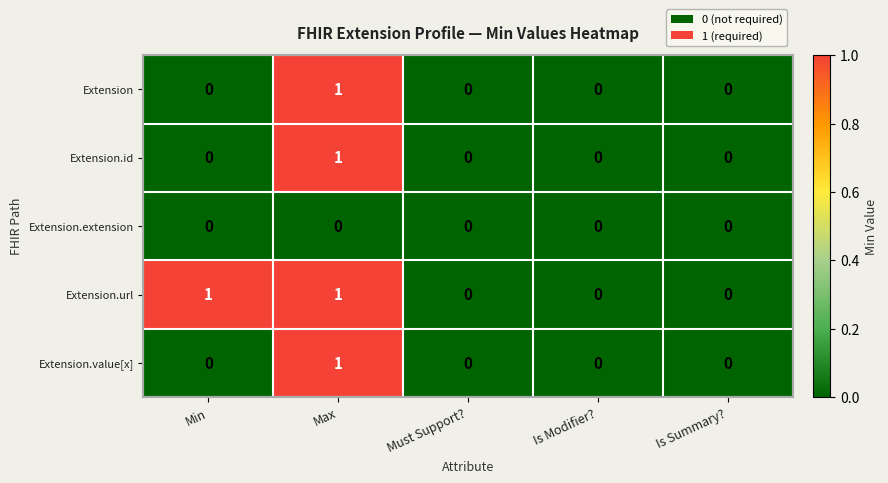

At which category is the sum across all series the highest?

Max